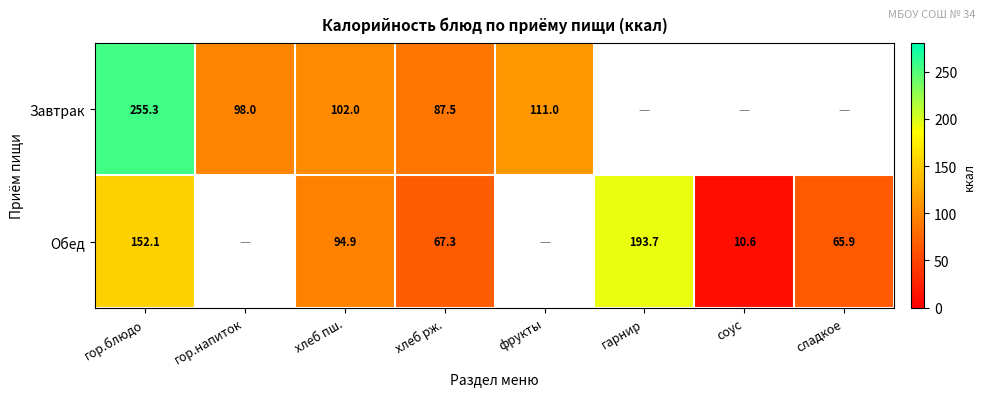

Between гор.блюдо and хлеб рж., which series saw the biggest shift?

Завтрак